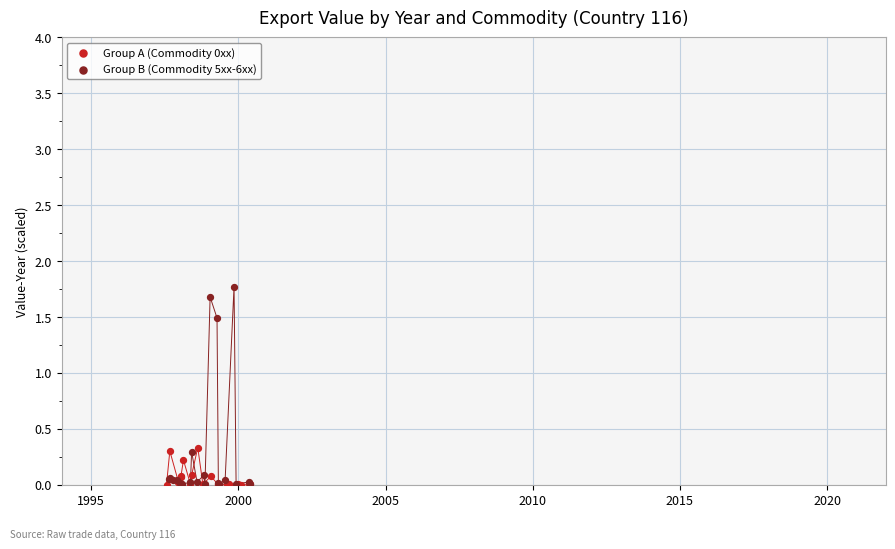

Which series contains the highest Y value?

Group B (Commodity 5xx-6xx)